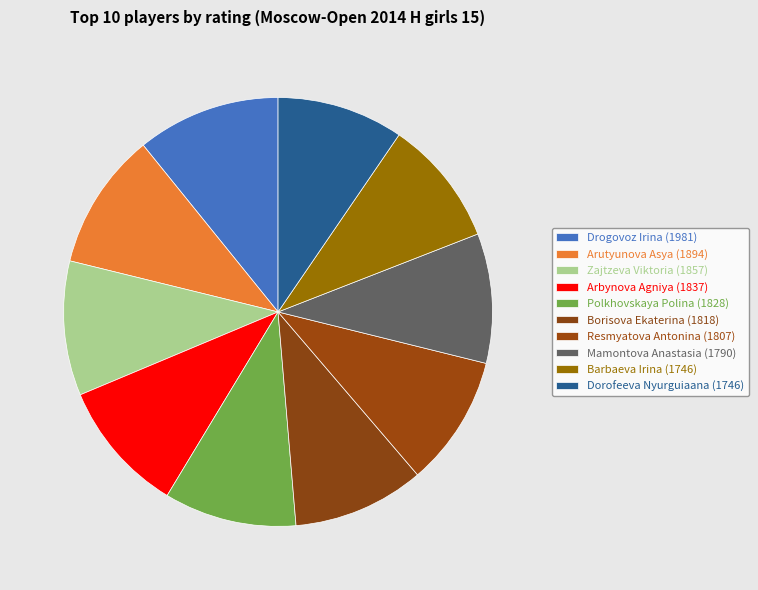

To the nearest percent, what percentage of the pie is Arutyunova Asya (1894)?

10%